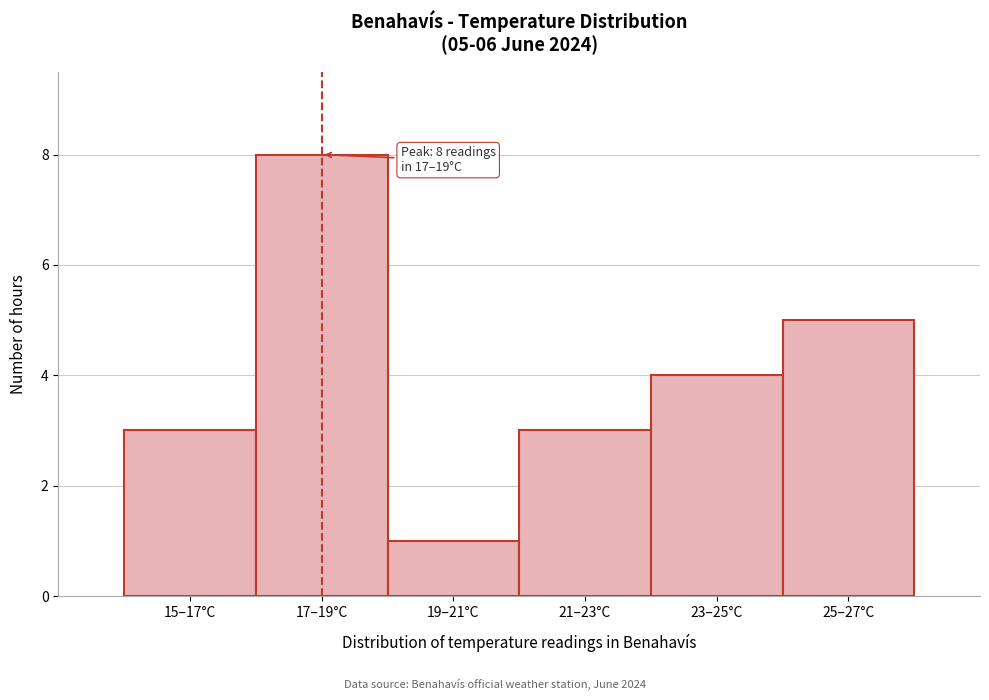

Reading right to left, extract all data points from this chart.

25–27°C=5	23–25°C=4	21–23°C=3	19–21°C=1	17–19°C=8	15–17°C=3